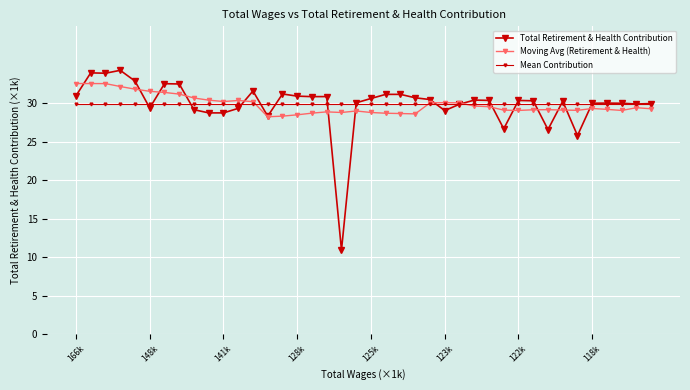

How many series are shown in this chart?

3